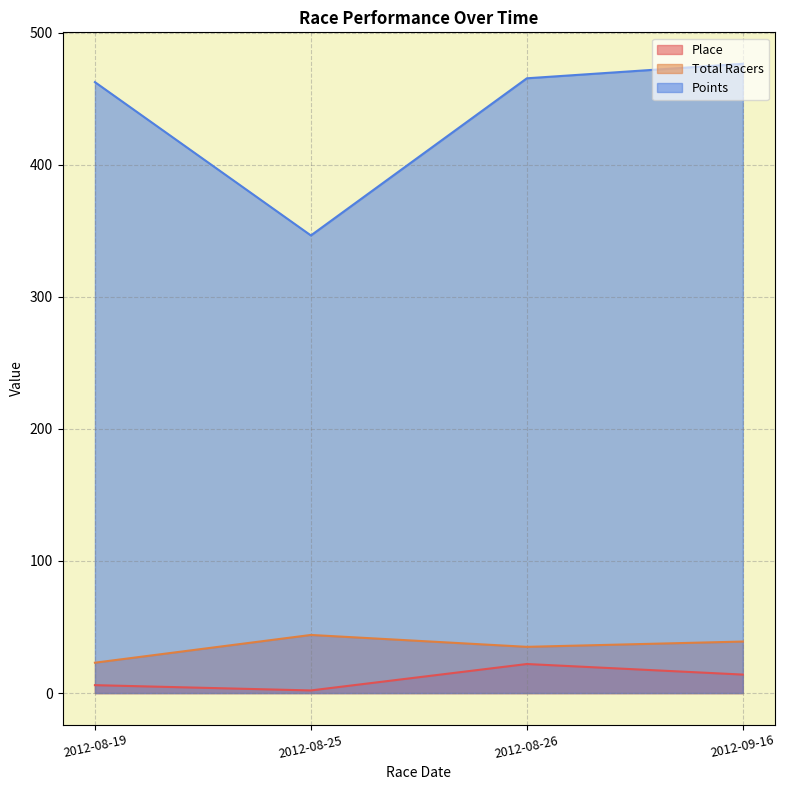

What is the difference between the maximum and minimum values in the Place series?

20.0